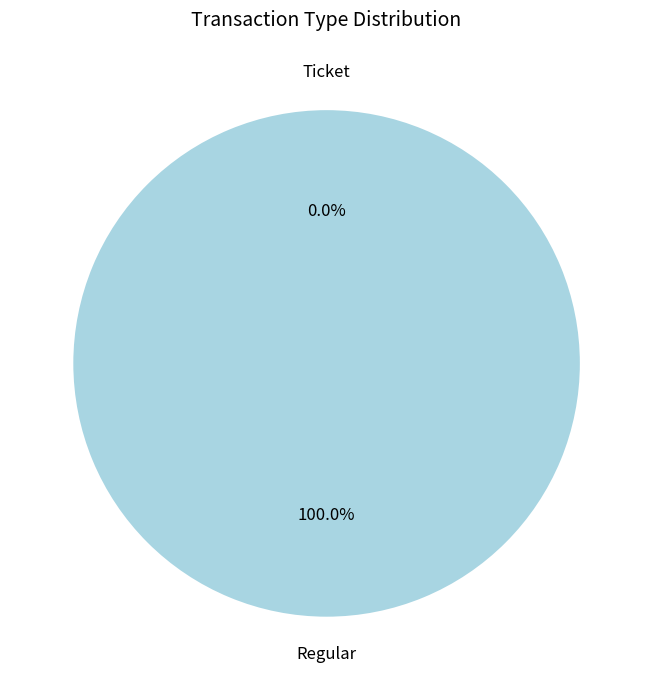

To the nearest percent, what is the difference between the Regular and Ticket slice percentages?

100%